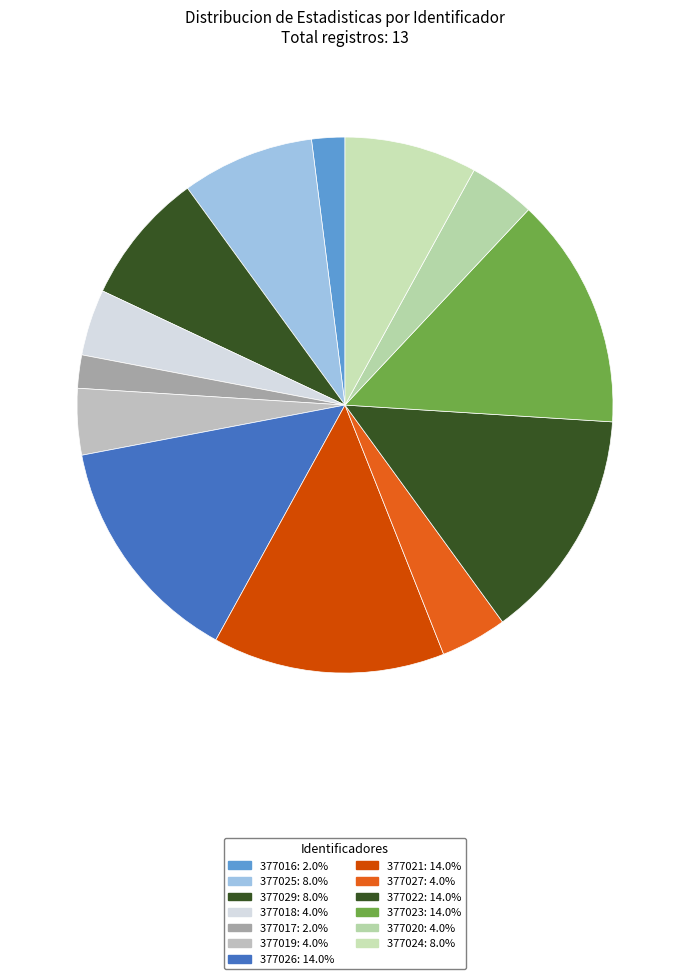

How many slices are in this pie chart?

13